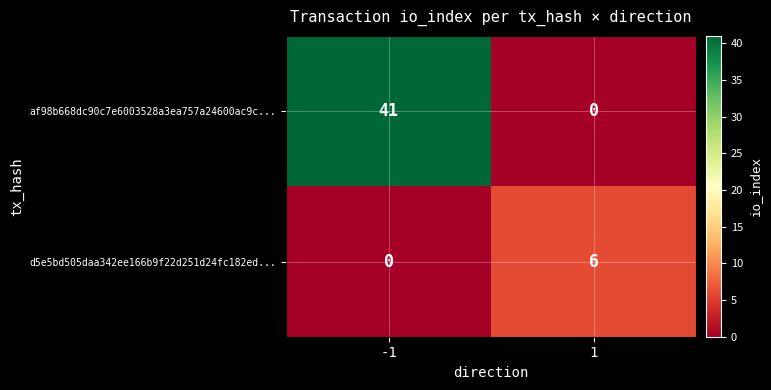

What is the greatest value displayed?

41